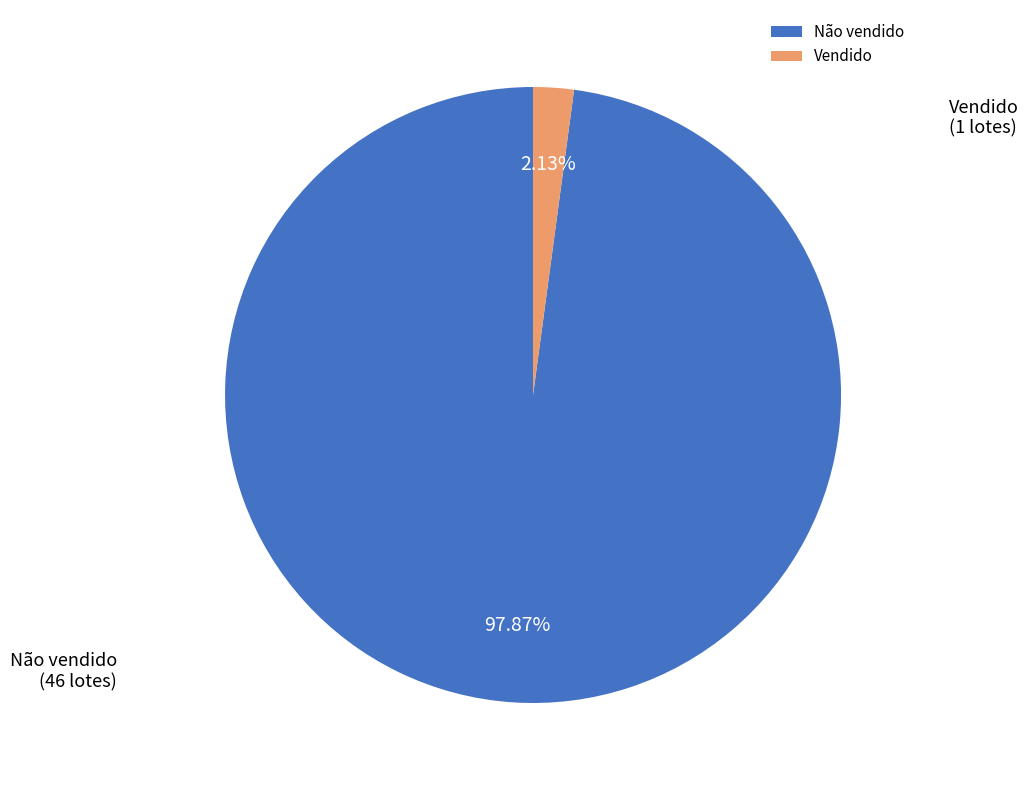

Is there a majority slice in this chart?

Yes